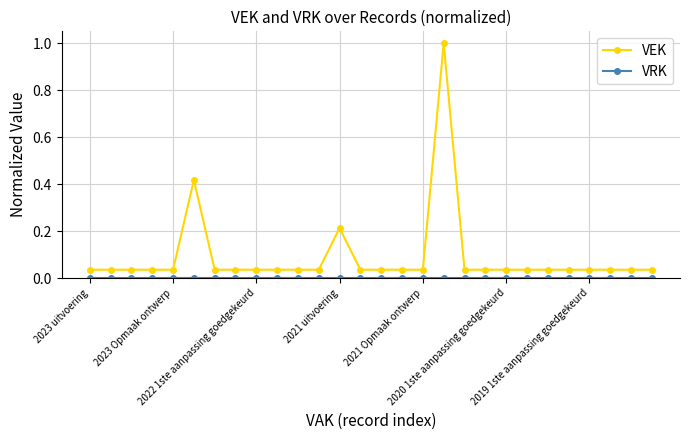

Which series has the largest total across all categories?

VEK